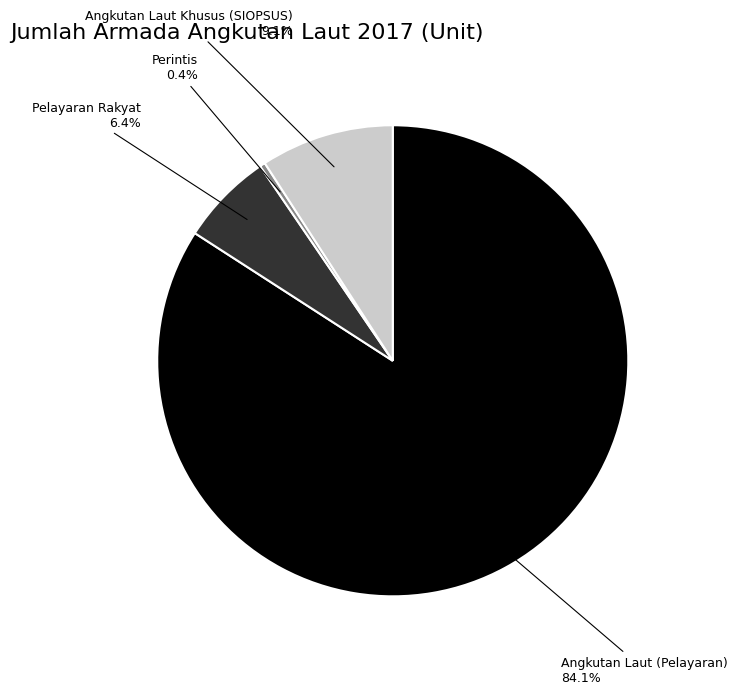

Is there any slice that represents more than half of the pie?

Yes